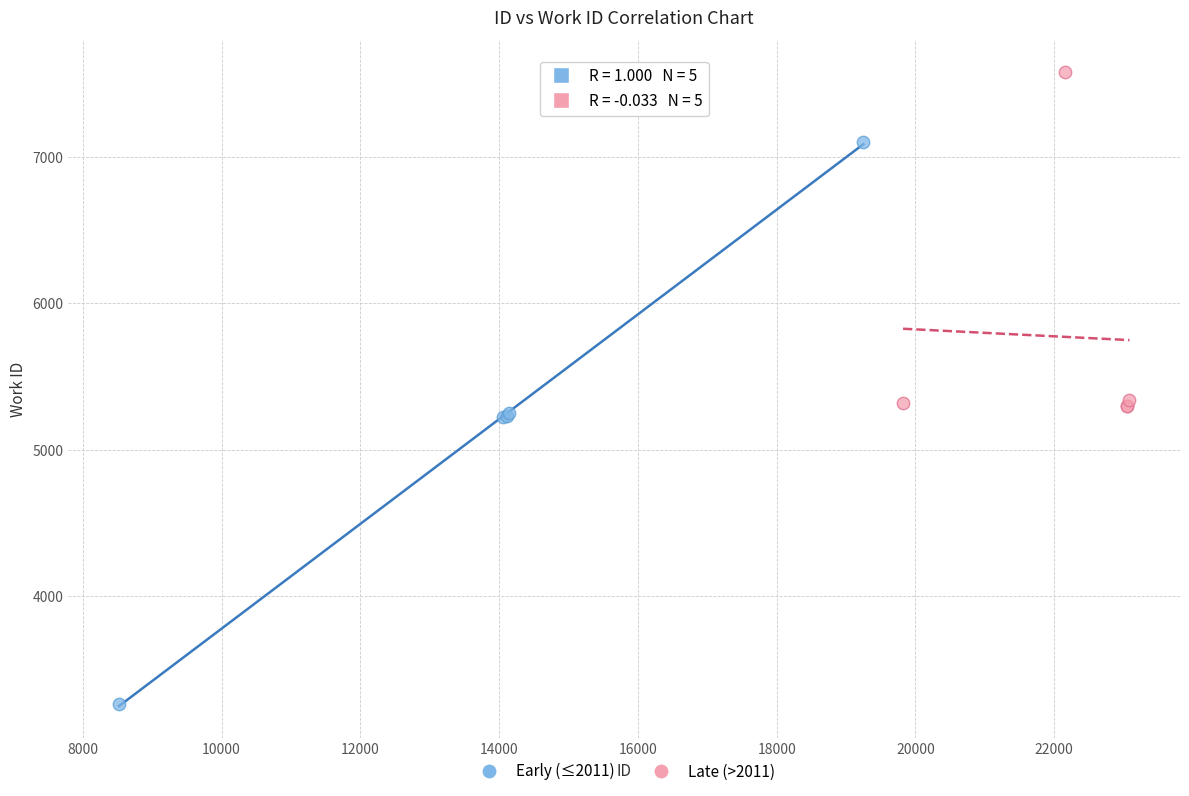

Which series reaches the maximum Y coordinate?

Late (>2011)